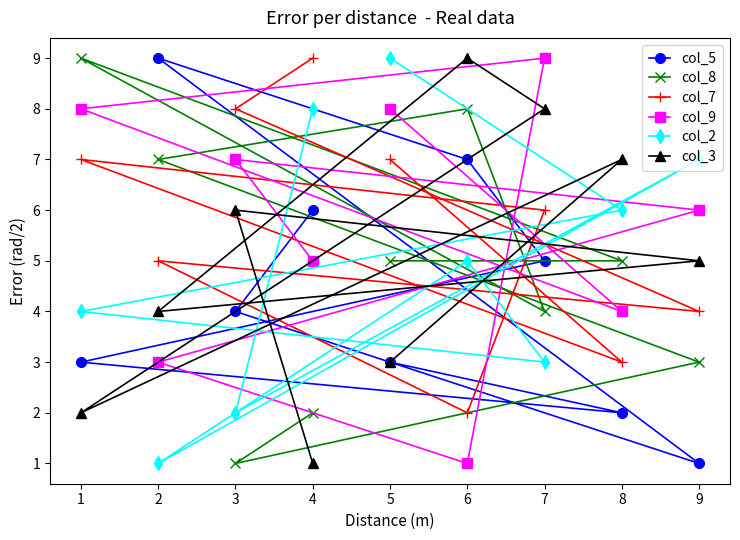

True or false: col_3 has more than 0 points higher than both neighbors.

True